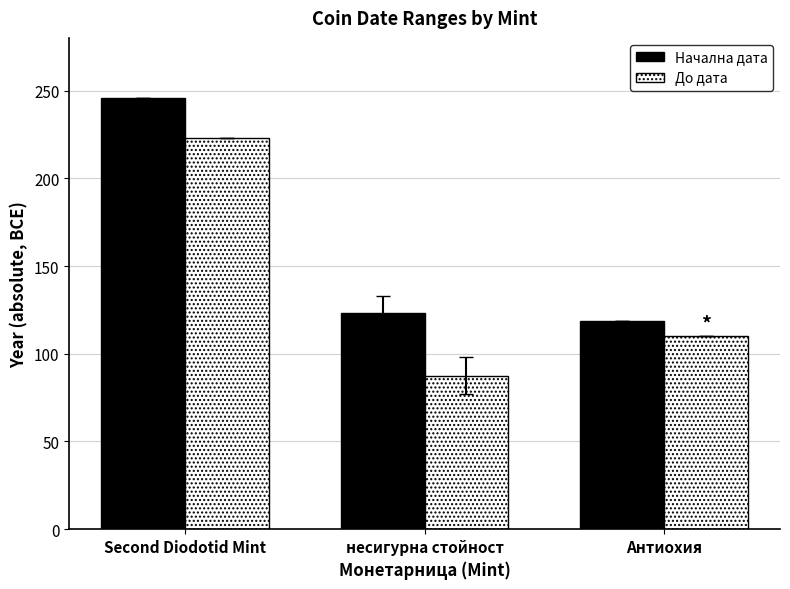

What is the label of the 1st bar from the left?

Second Diodotid Mint